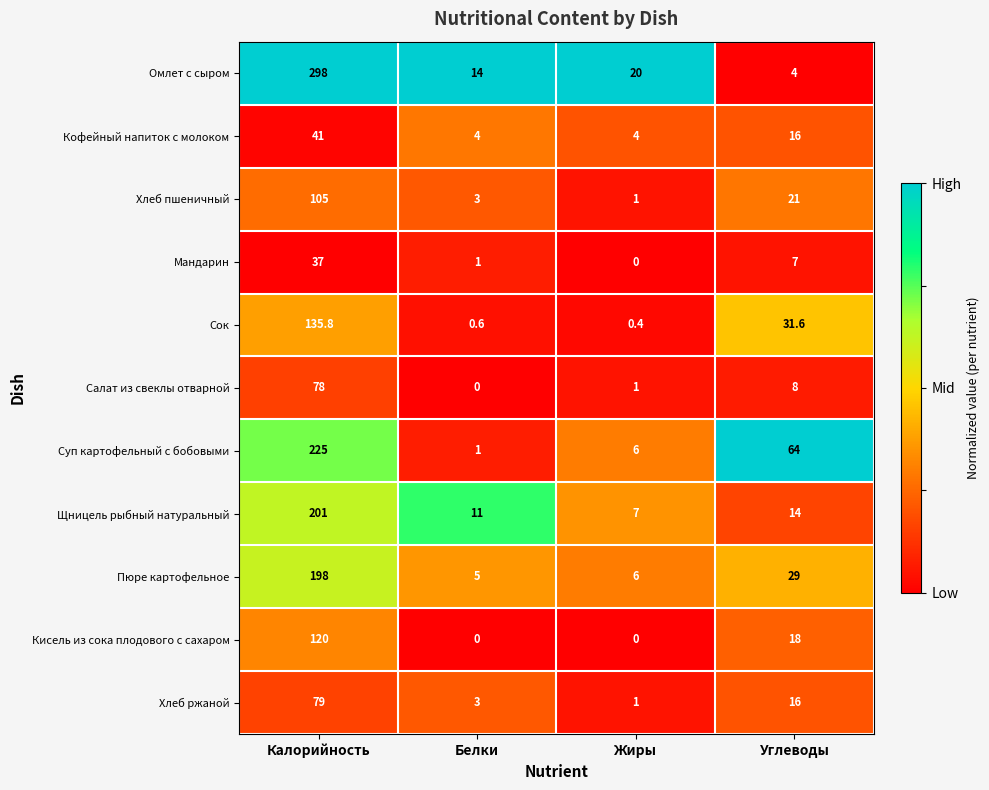

Which series has the largest total across all categories?

Омлет с сыром